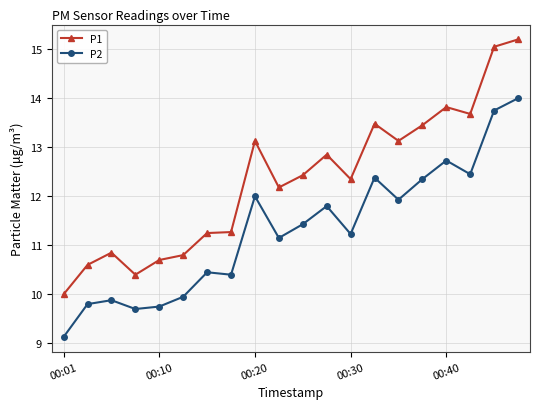

What is the minimum value for P1?

10.0